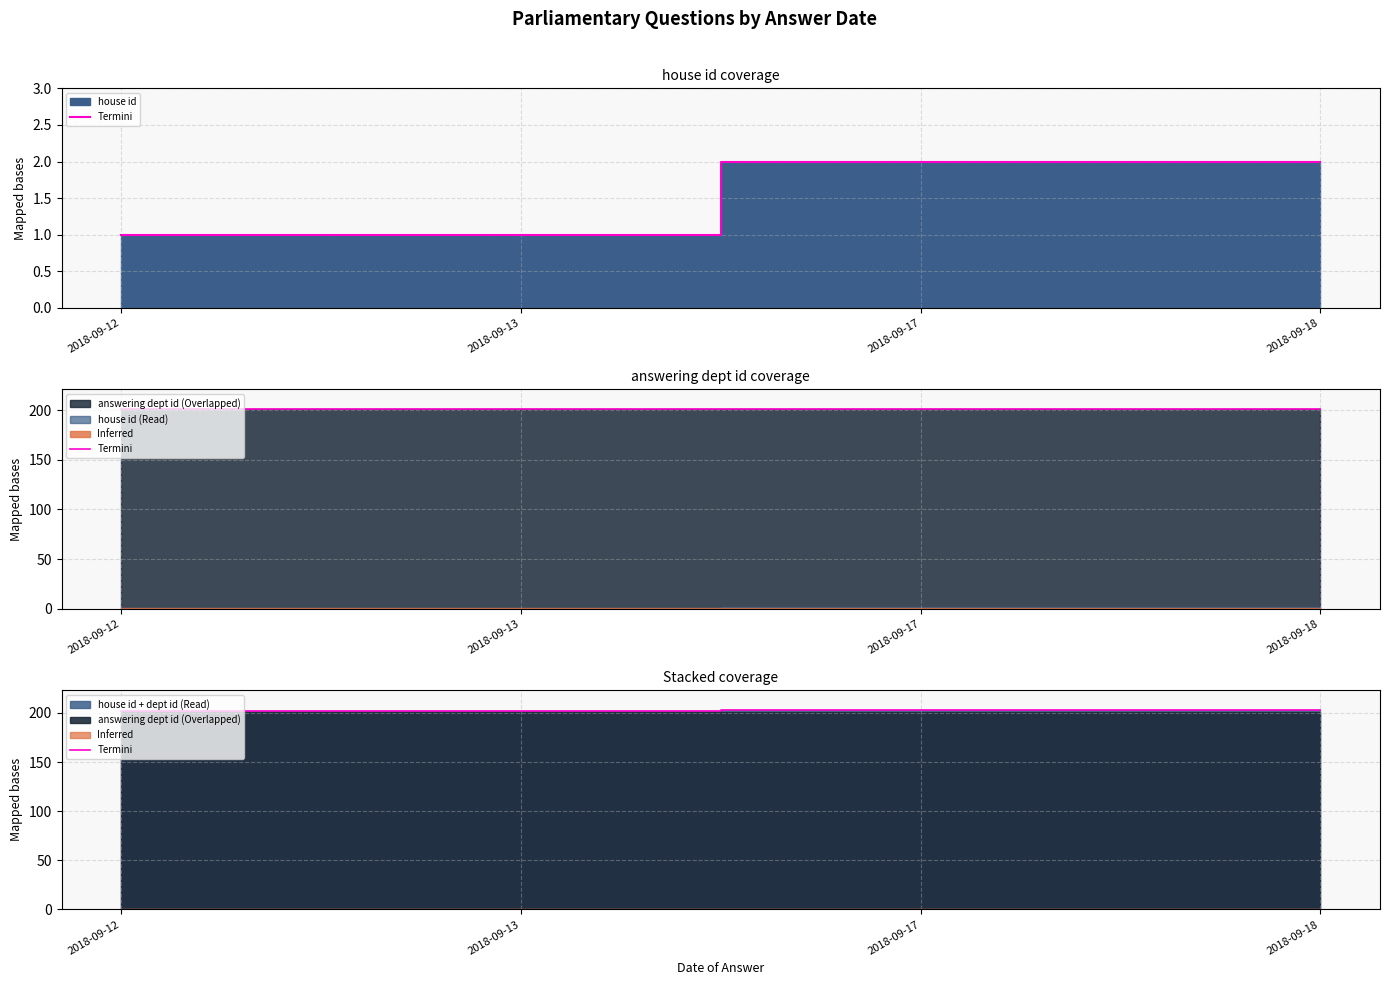

What is the sum of the values at 2018-09-12 and 2018-09-17?

405